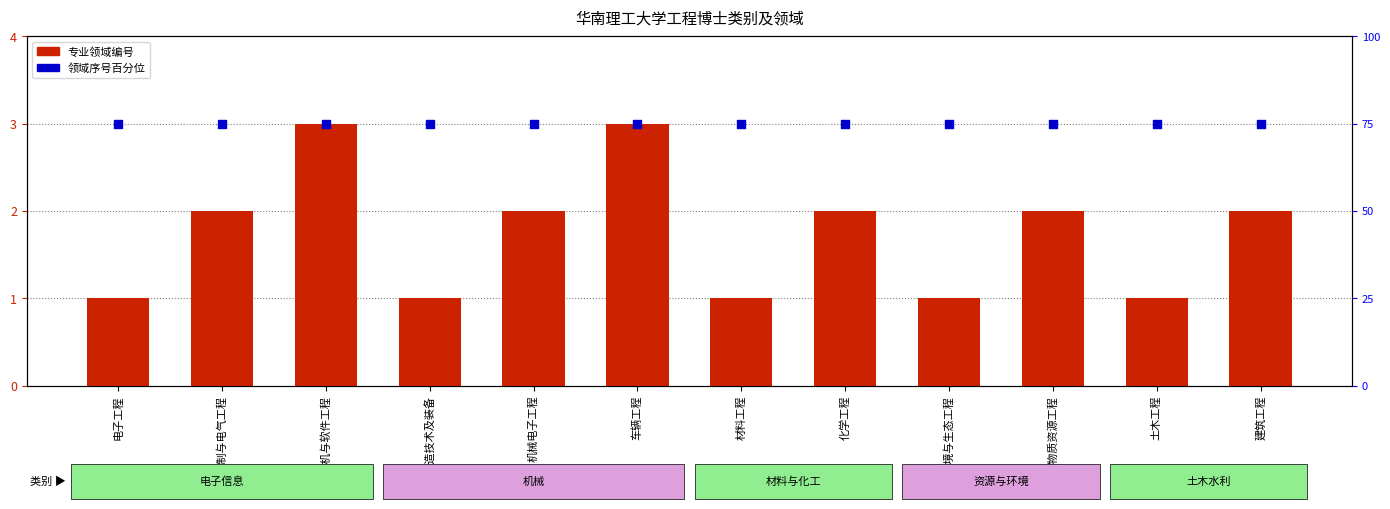

Which series has the largest Y range (max minus min)?

专业领域编号